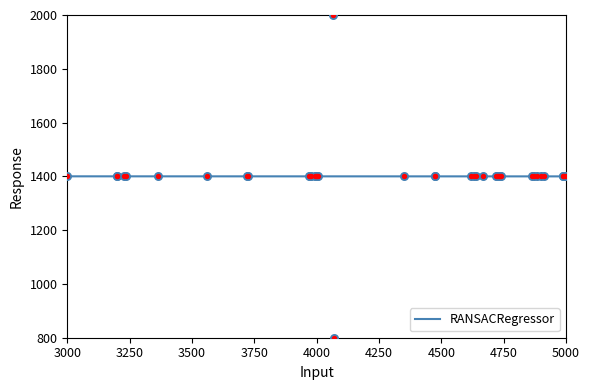

What is the minimum value for RANSACRegressor?

1399.9